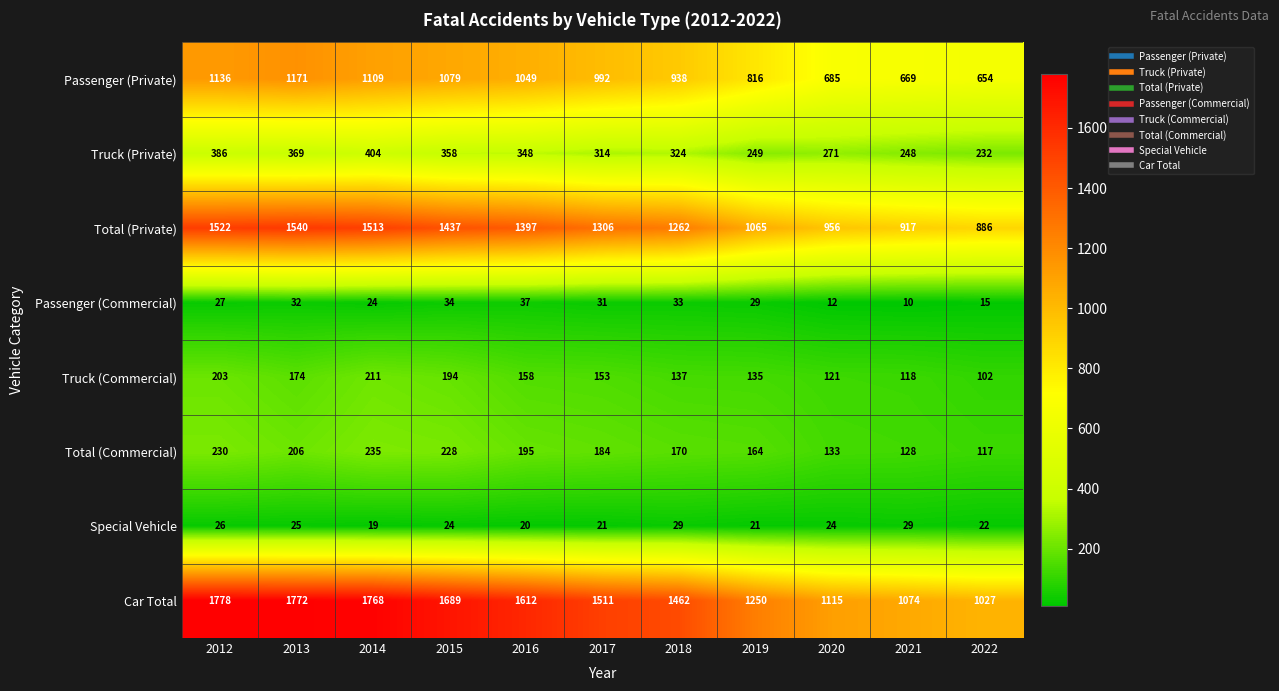

What is the difference between the maximum and minimum values in the Special Vehicle series?

10